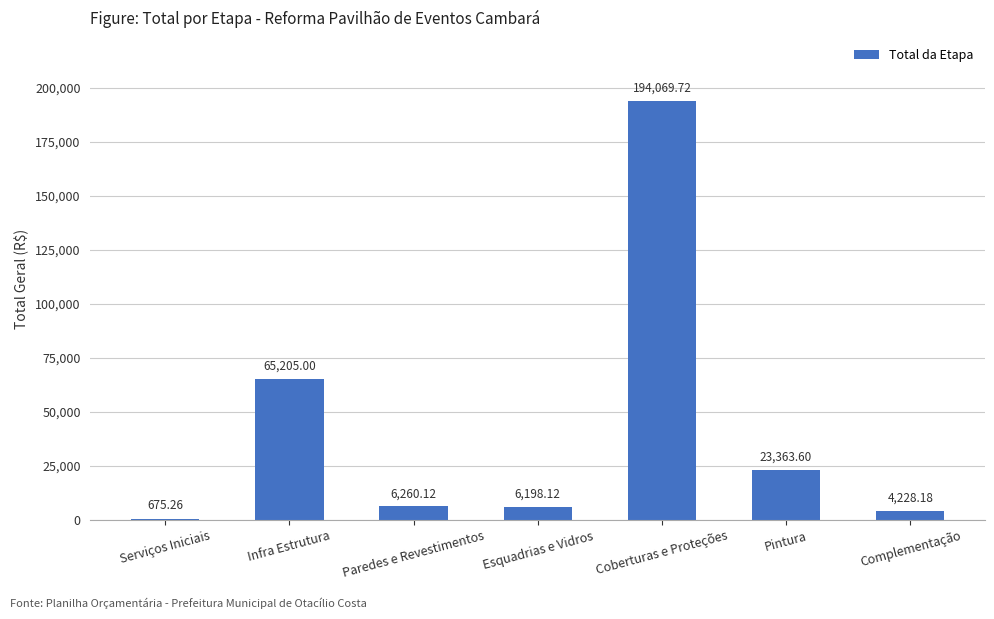

The chart shows a value of 107810.3 at Coberturas e Proteções. True or false?

False